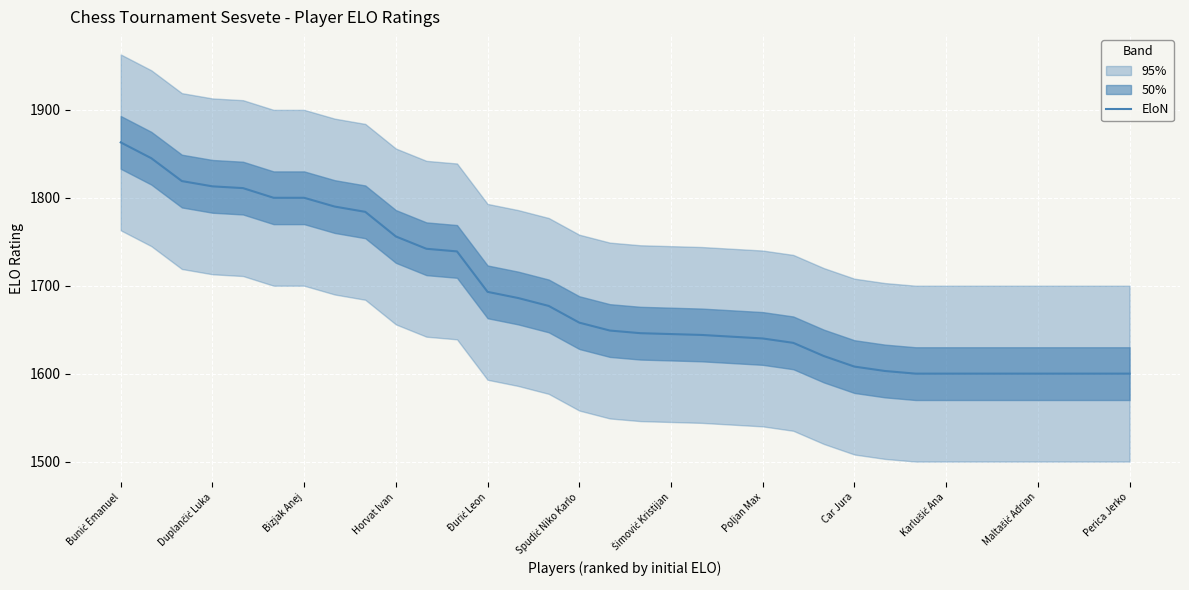

What is the highest value of the EloN series?

1863